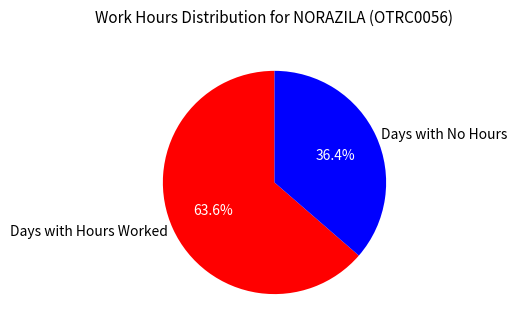

Which category has the biggest portion of the pie?

Days with Hours Worked